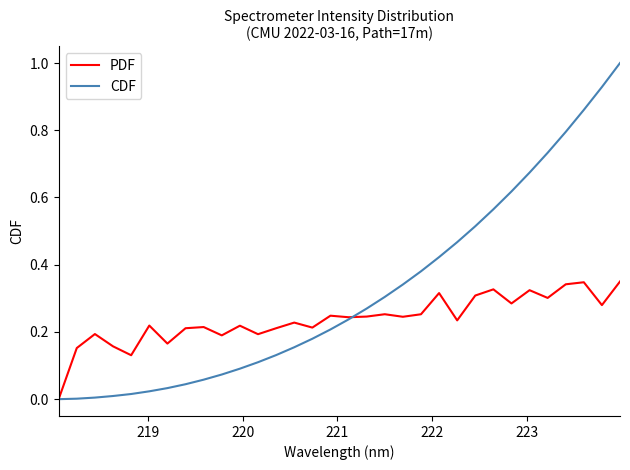

Which series has the largest total across all categories?

CDF